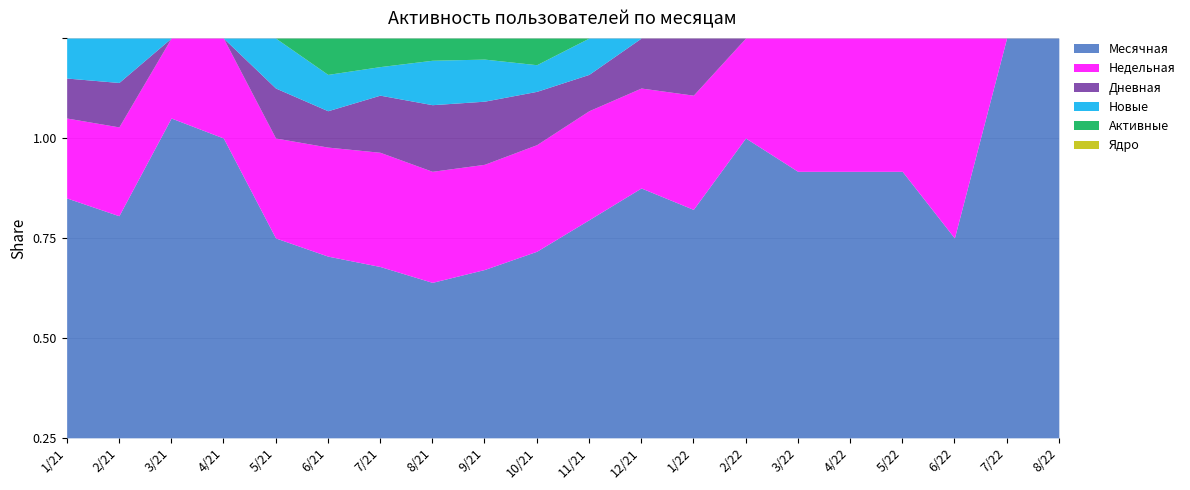

Which series changed the most between 2021-12 and 2022-07?

Месячная